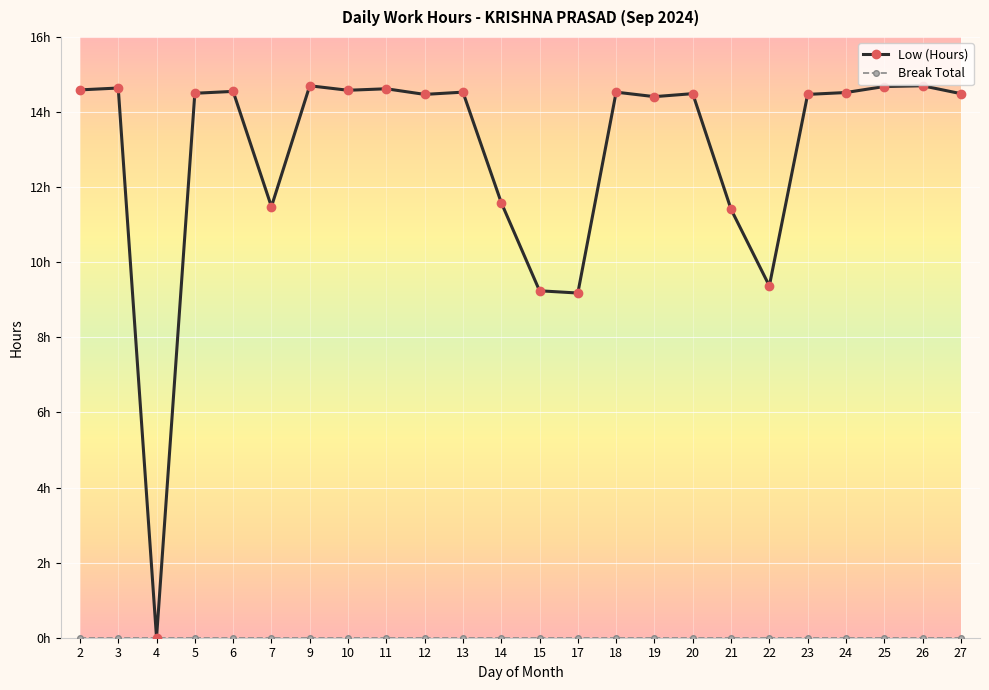

What is the value of the Low (Hours) point at the 12th from the left?

11.6